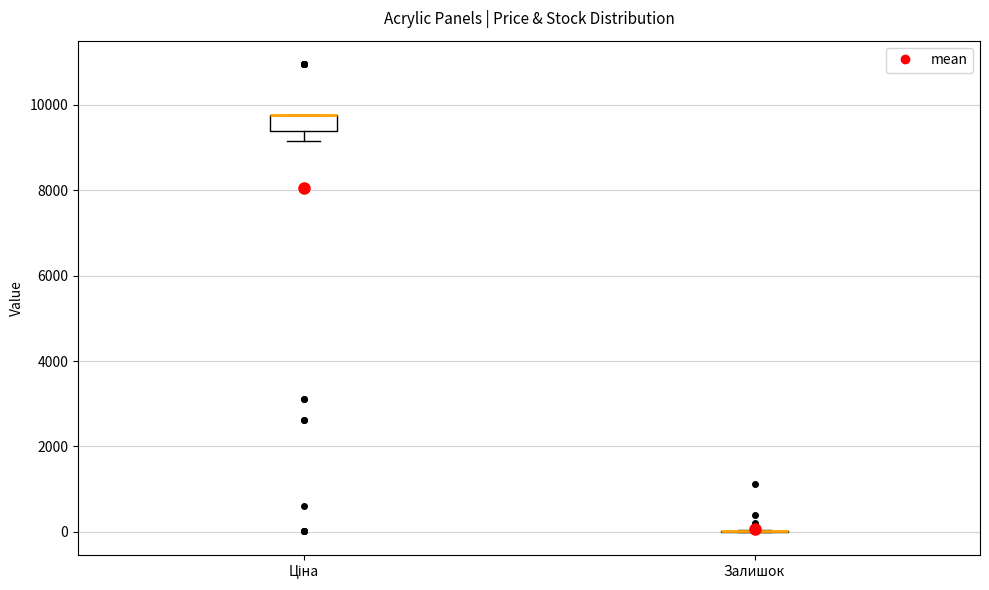

Reading left to right, read every box against the y-axis: the position of its median line, the range the box covers, and the ends of its whiskers. The values are not printed on the chart, so give them approximately, as read against the axis.

Ціна: median 9800 (drawn on the box's upper edge), box 9400 to 9800, whiskers 9200 to 9800
Залишок: box collapsed to a line at 0, whiskers 0 to 0